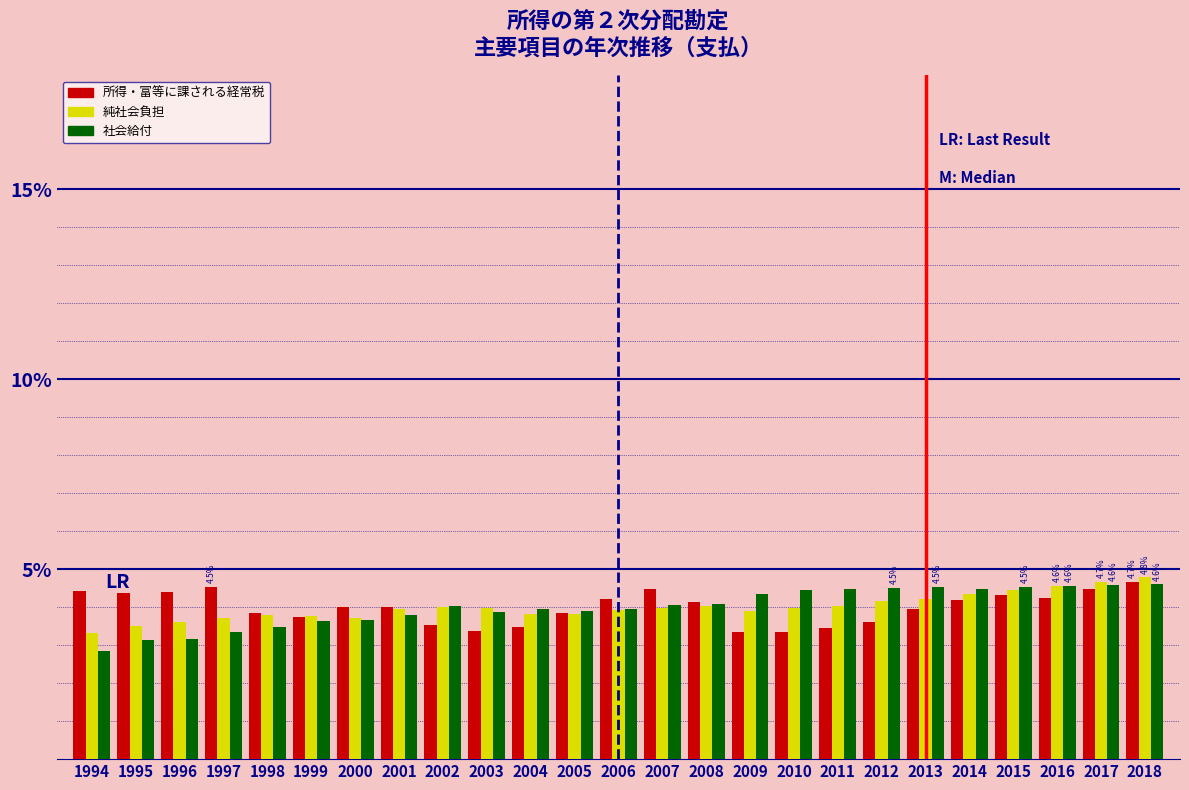

What is the difference between the highest and lowest values at 2013?

0.6